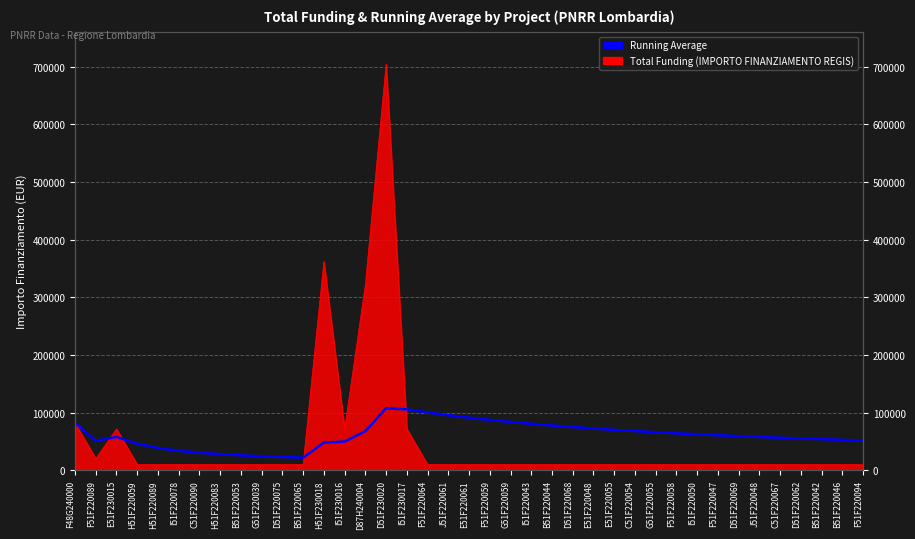

What value does the data have at E51F230015?

58128.1